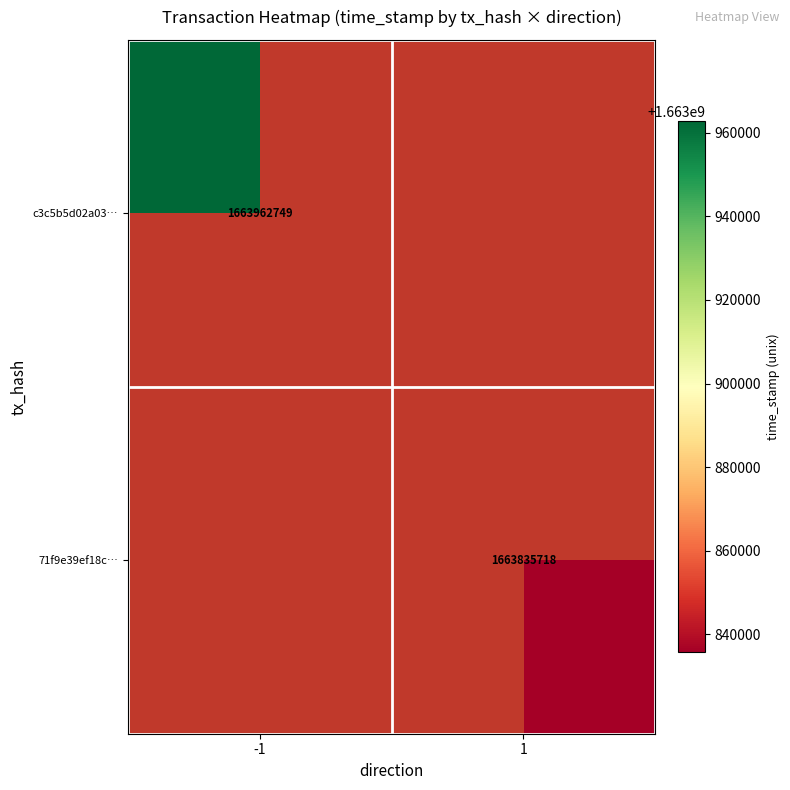

Is the value of 71f9e39ef18c… at 1 greater than the value of c3c5b5d02a03… at -1?

No